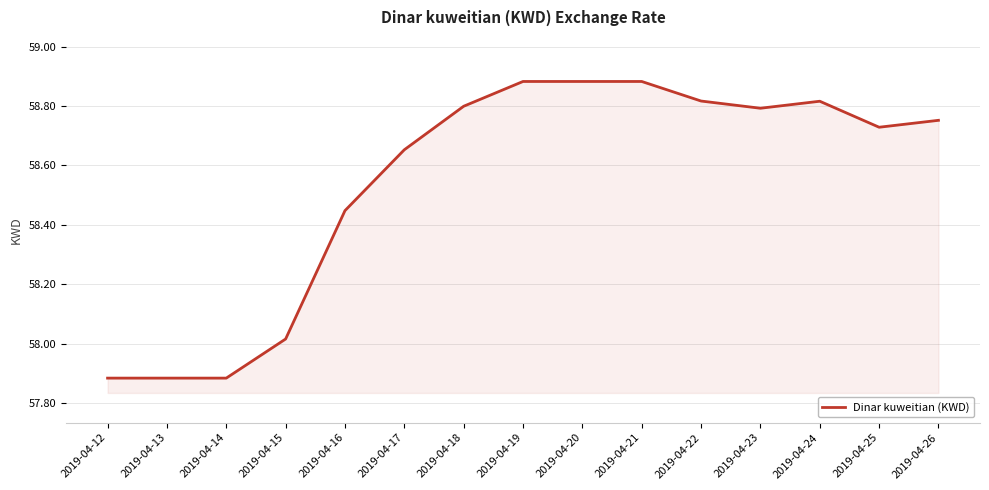

Approximately how many times larger is the value at 2019-04-13 compared to 2019-04-19?

1.0